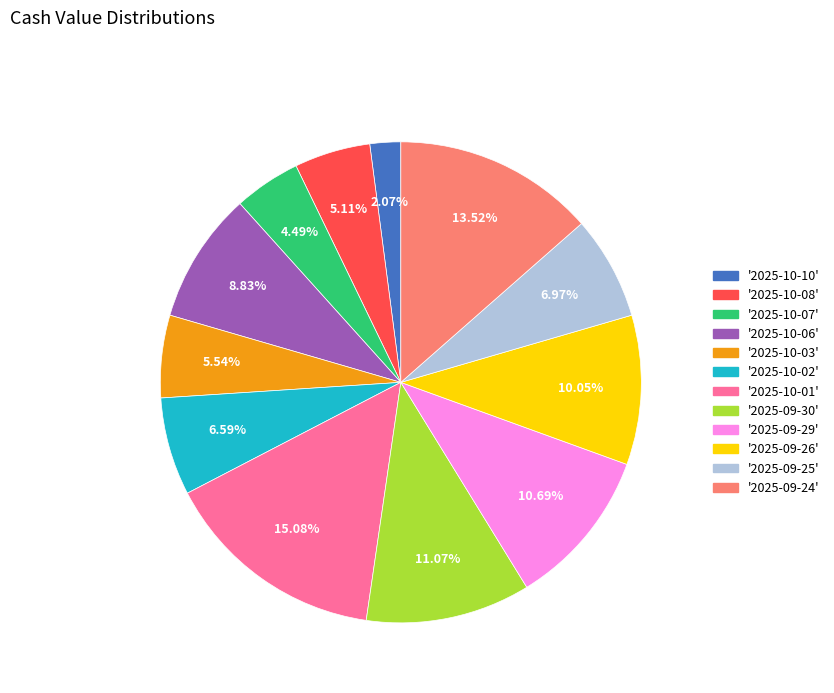

Is there a majority slice in this chart?

No